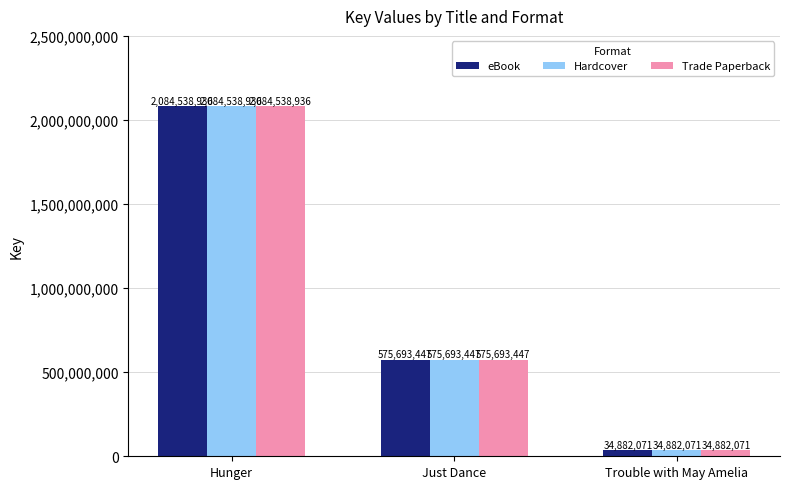

How many data points in Trade Paperback are less than 575693447?

1